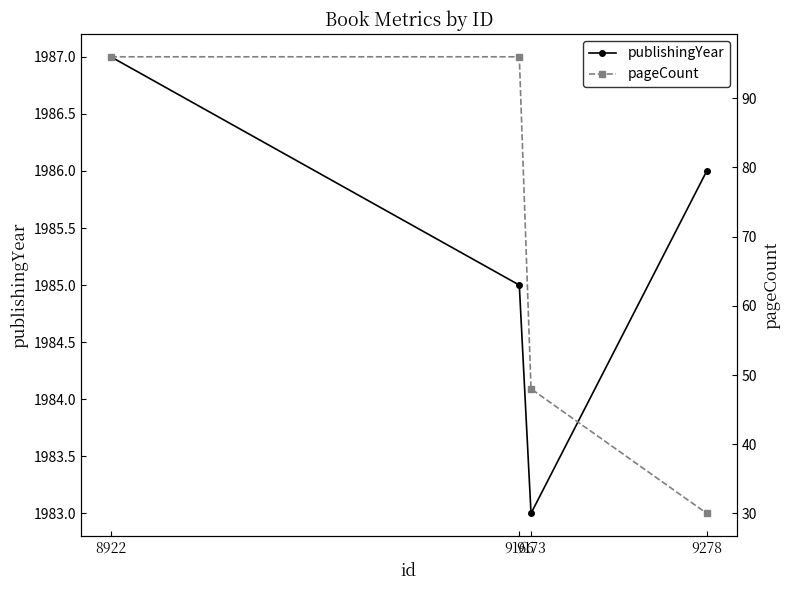

At which label is publishingYear closest to 1985?

9166